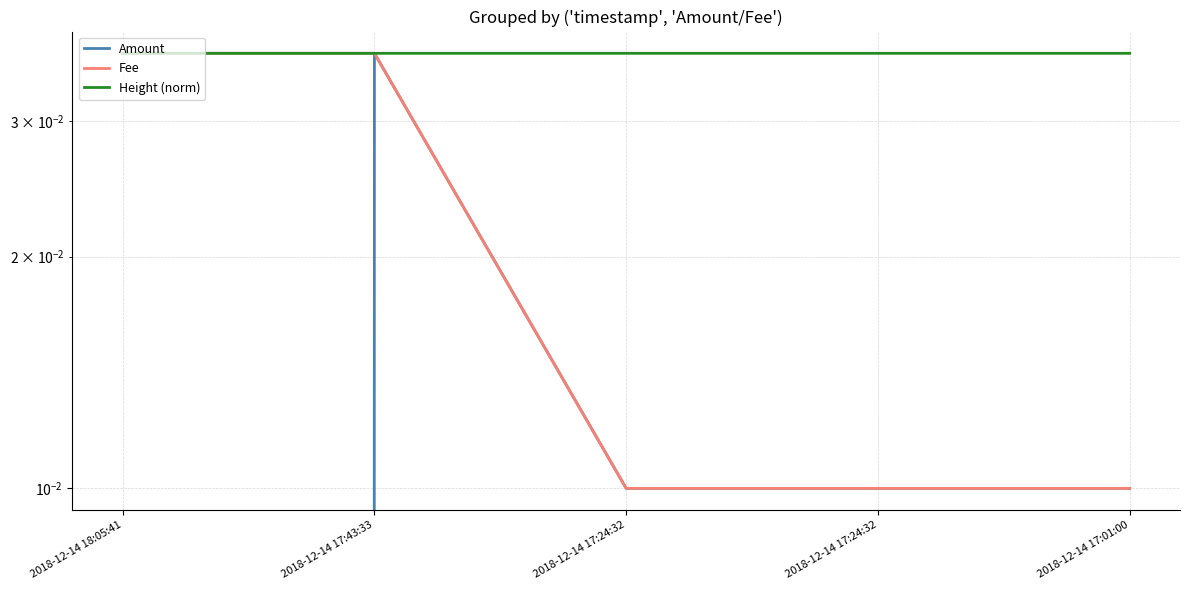

The value of Height (norm) at 2018-12-14 17:01:00 is 0.0. True or false?

True